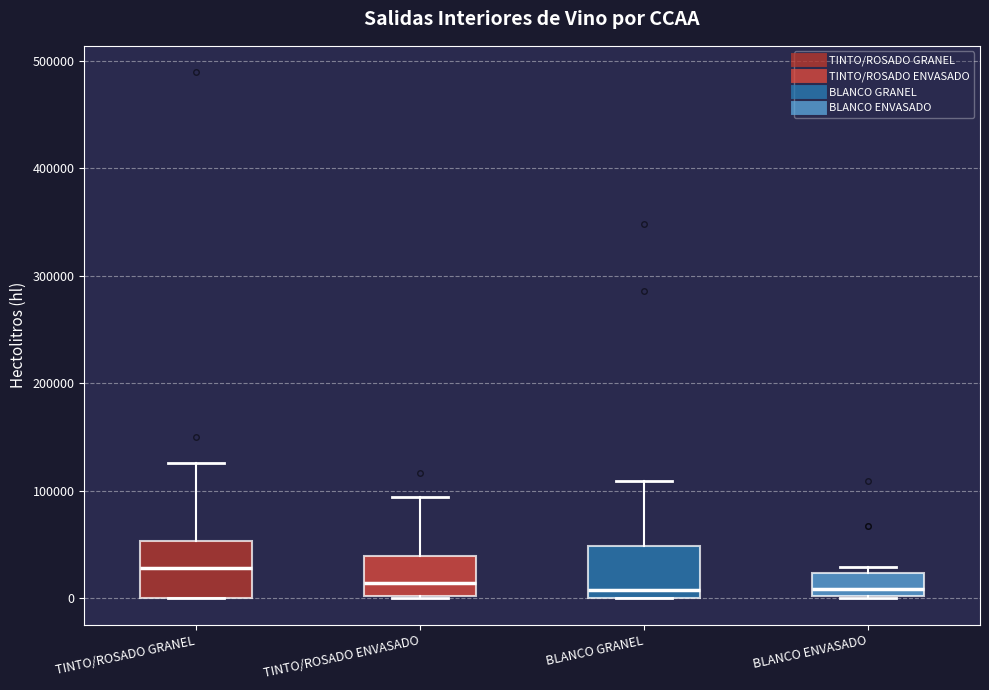

Reading left to right, read every box against the y-axis: the position of its median line, the range the box covers, and the ends of its whiskers. The values are not printed on the chart, so give them approximately, as read against the axis.

TINTO/ROSADO GRANEL: median 30000, box 0 to 50000, whiskers 0 to 130000
TINTO/ROSADO ENVASADO: median 10000, box 0 to 40000, whiskers 0 to 90000
BLANCO GRANEL: median 10000, box 0 to 50000, whiskers 0 to 110000
BLANCO ENVASADO: median 10000, box 0 to 20000, whiskers 0 to 30000